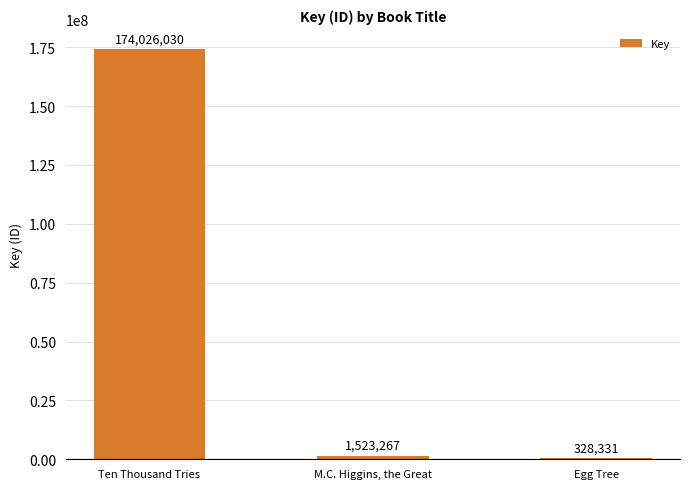

Is it true that the value at Ten Thousand Tries is 36600604?

False